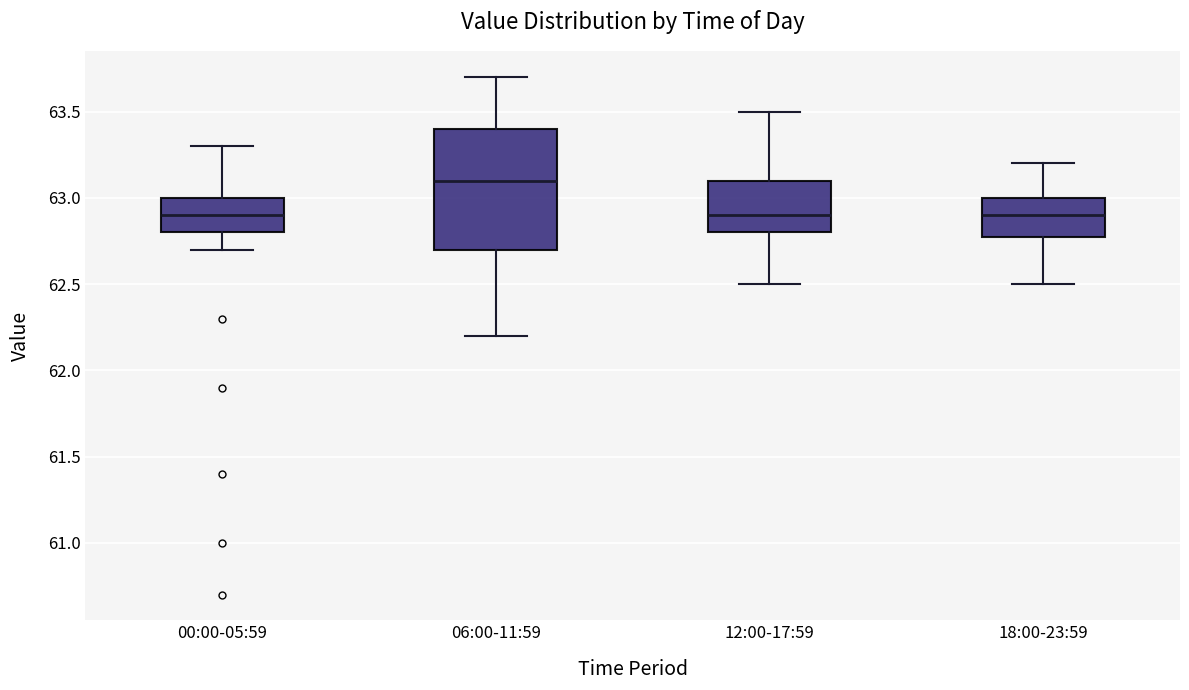

Reading left to right, read every box against the y-axis: the position of its median line, the range the box covers, and the ends of its whiskers. The values are not printed on the chart, so give them approximately, as read against the axis.

00:00-05:59: median 62.9, box 62.8 to 63.0, whiskers 62.7 to 63.3
06:00-11:59: median 63.1, box 62.7 to 63.4, whiskers 62.2 to 63.7
12:00-17:59: median 62.9, box 62.8 to 63.1, whiskers 62.5 to 63.5
18:00-23:59: median 62.9, box 62.8 to 63.0, whiskers 62.5 to 63.2